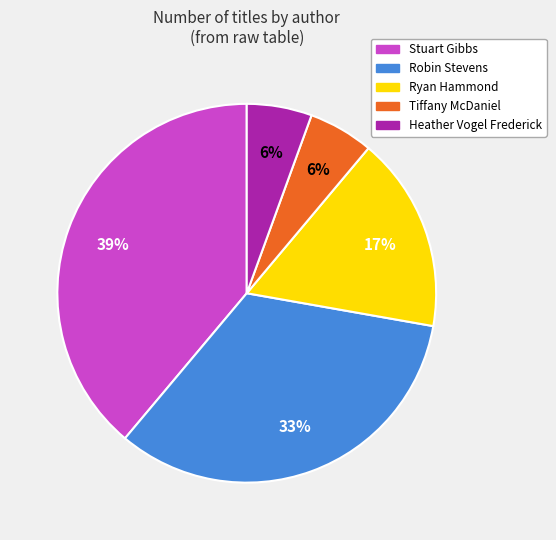

Between Ryan Hammond and Heather Vogel Frederick, which is larger?

Ryan Hammond